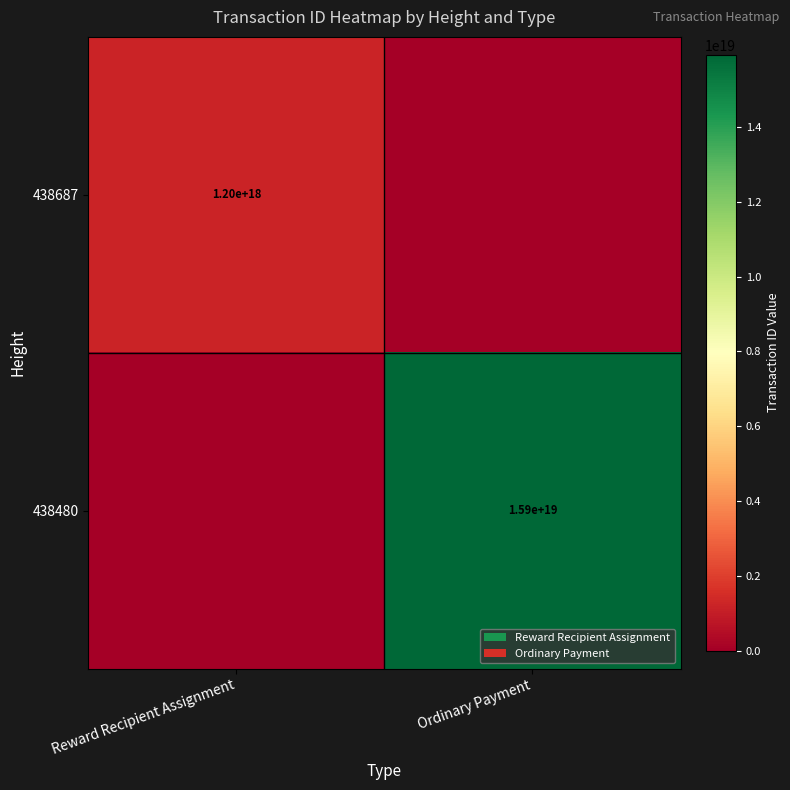

At which category is the sum across all series the highest?

Ordinary Payment